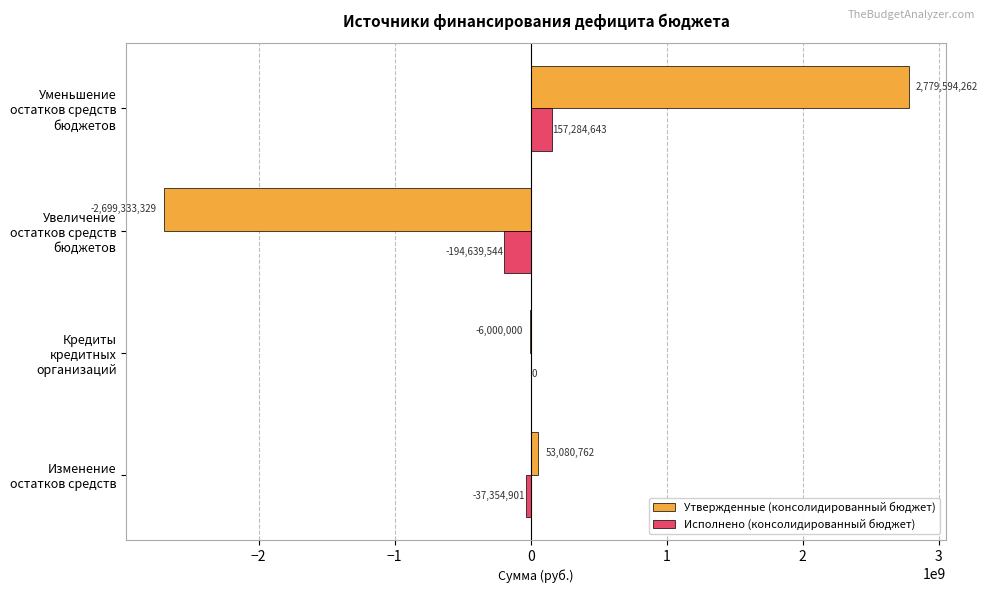

Is the value of Исполнено (консолидированный бюджет) at Увеличение остатков средств бюджетов greater than the value of Утвержденные (консолидированный бюджет) at Кредиты кредитных организаций?

No